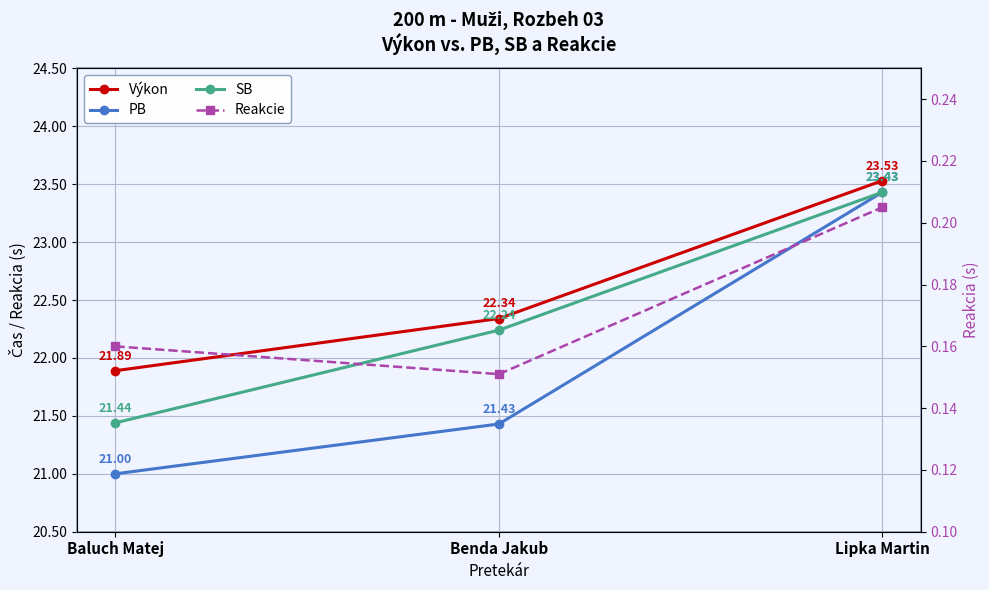

What is the value of the Reakcie point at the 3rd from the left?

0.2